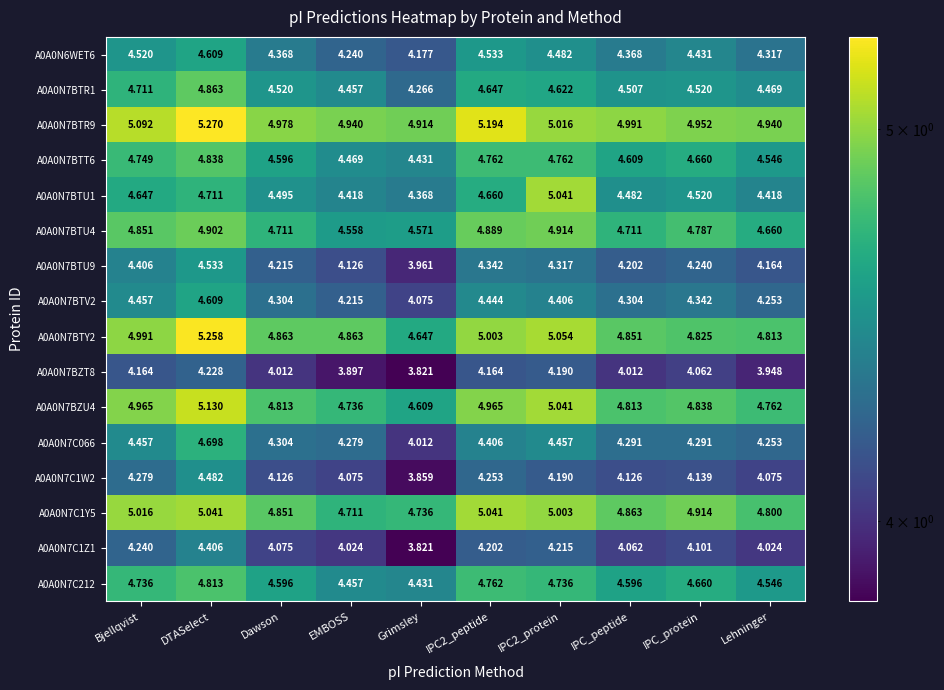

At which category is the sum across all series the highest?

DTASelect